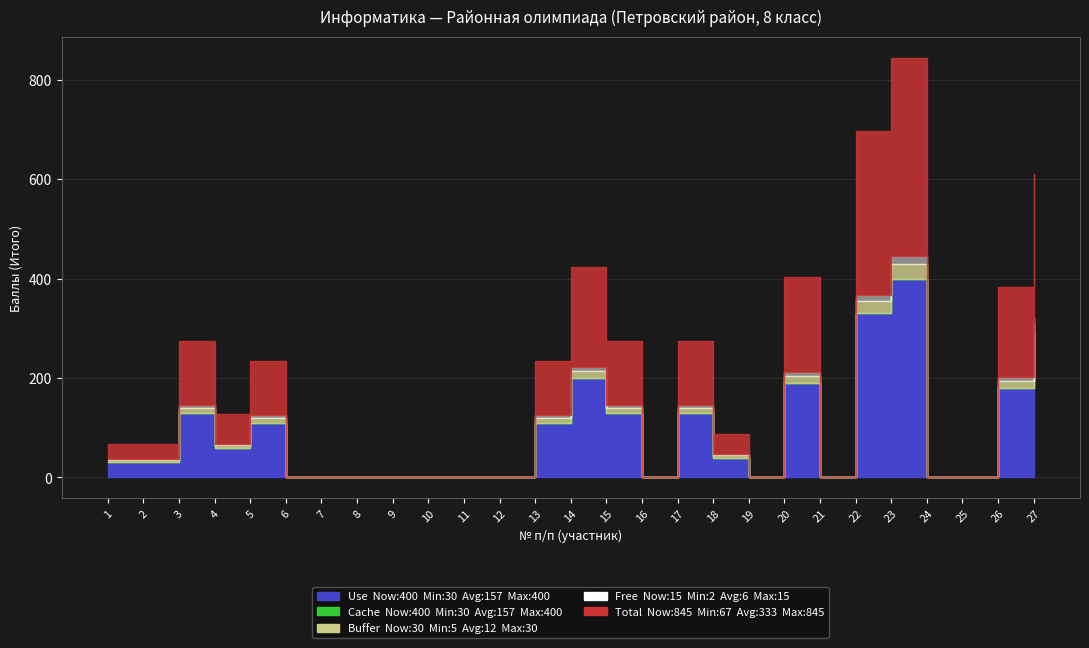

What is the sum of all Buffer values?

190